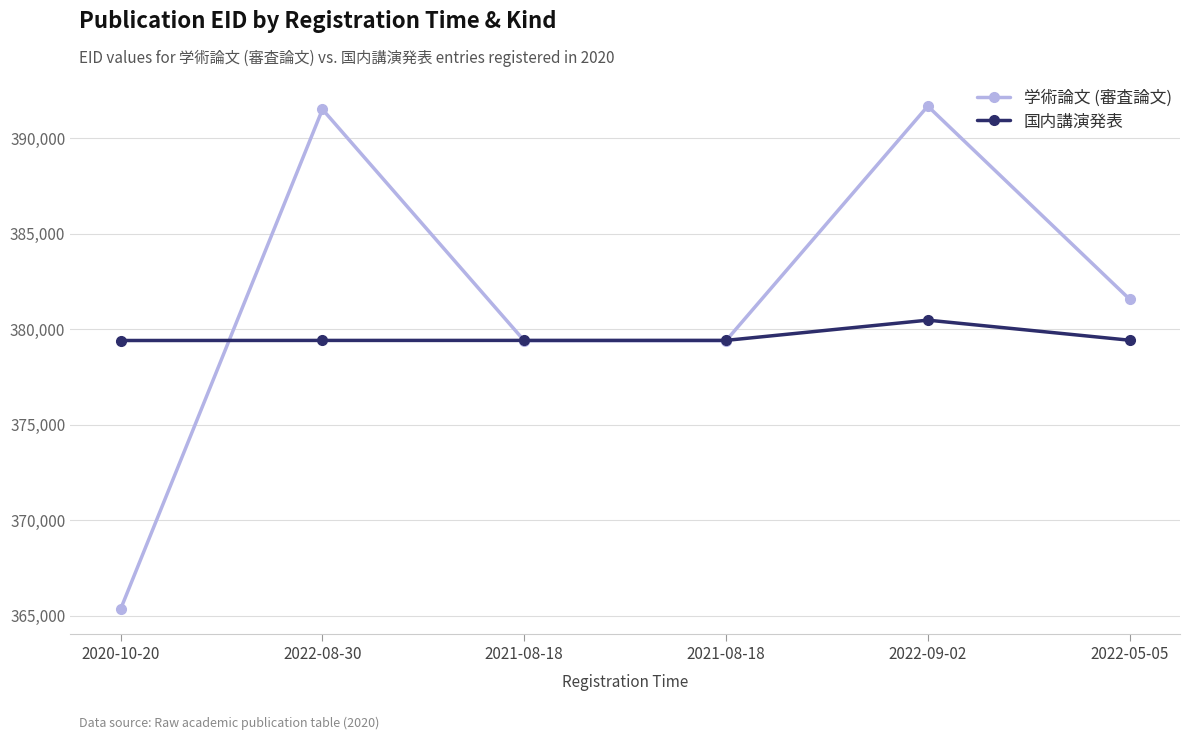

How many times do 学術論文 (審査論文) and 国内講演発表 cross each other?

3